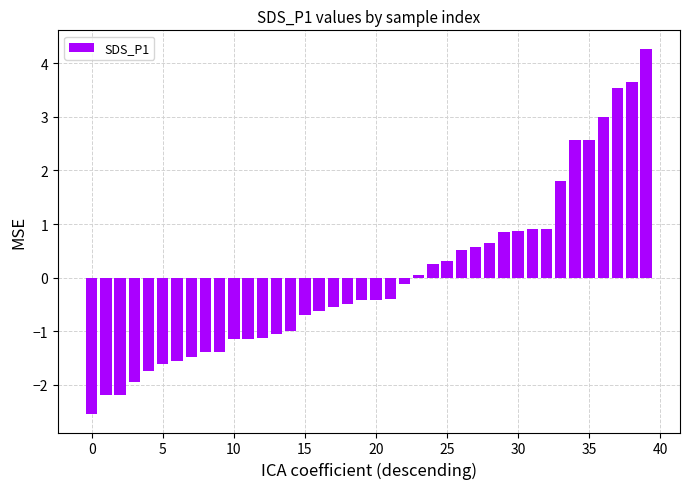

Are the bars grouped side by side (vs. stacked)?

No